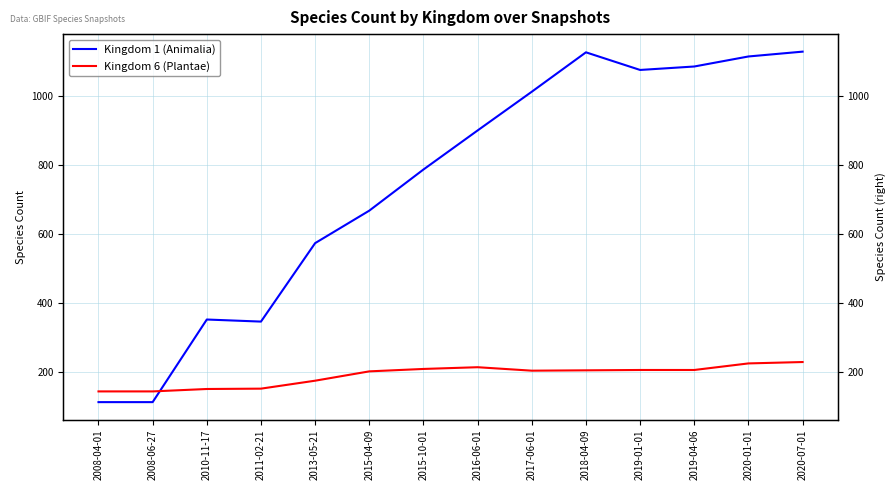

Is this an area chart (filled region under the line)?

No